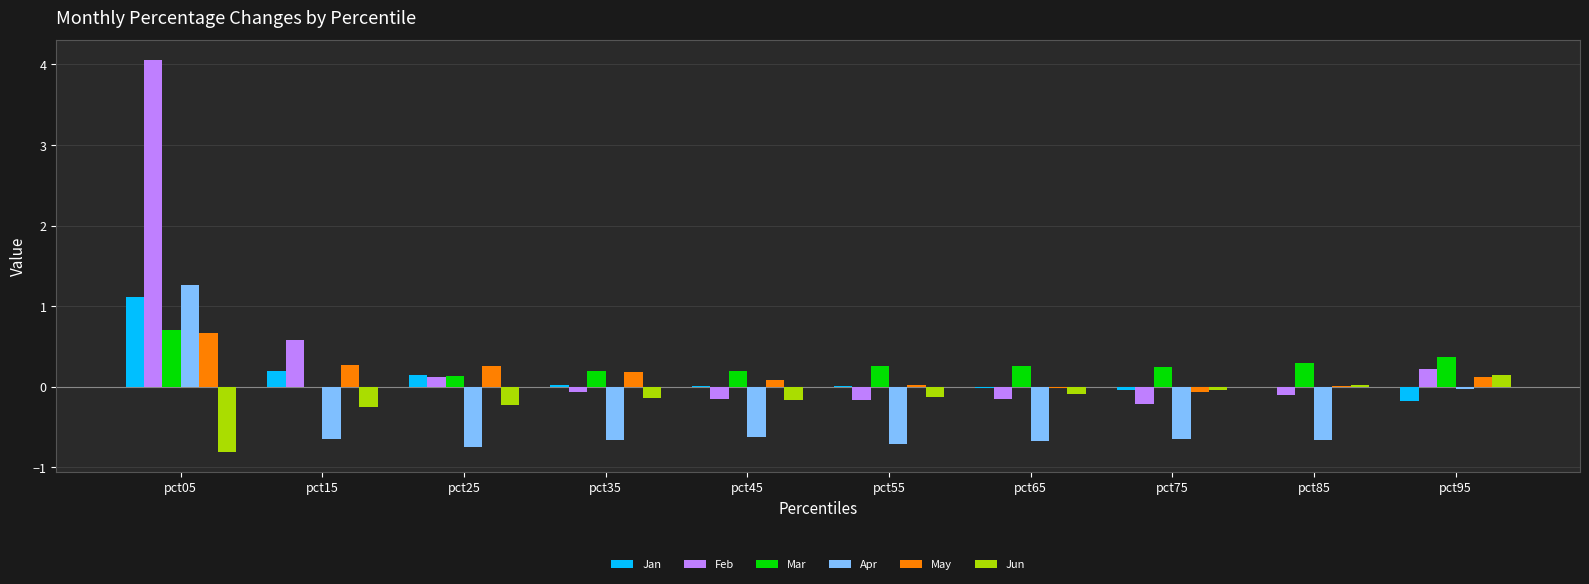

The Apr series shows 0.4 at pct05. True or false?

False